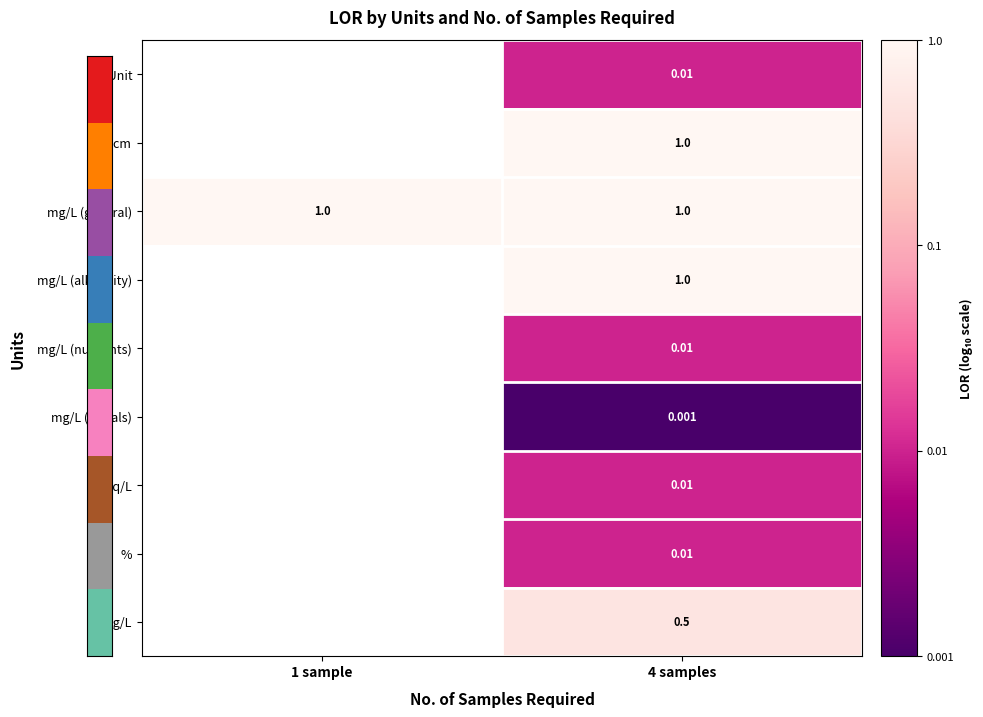

How many series are shown in this chart?

9